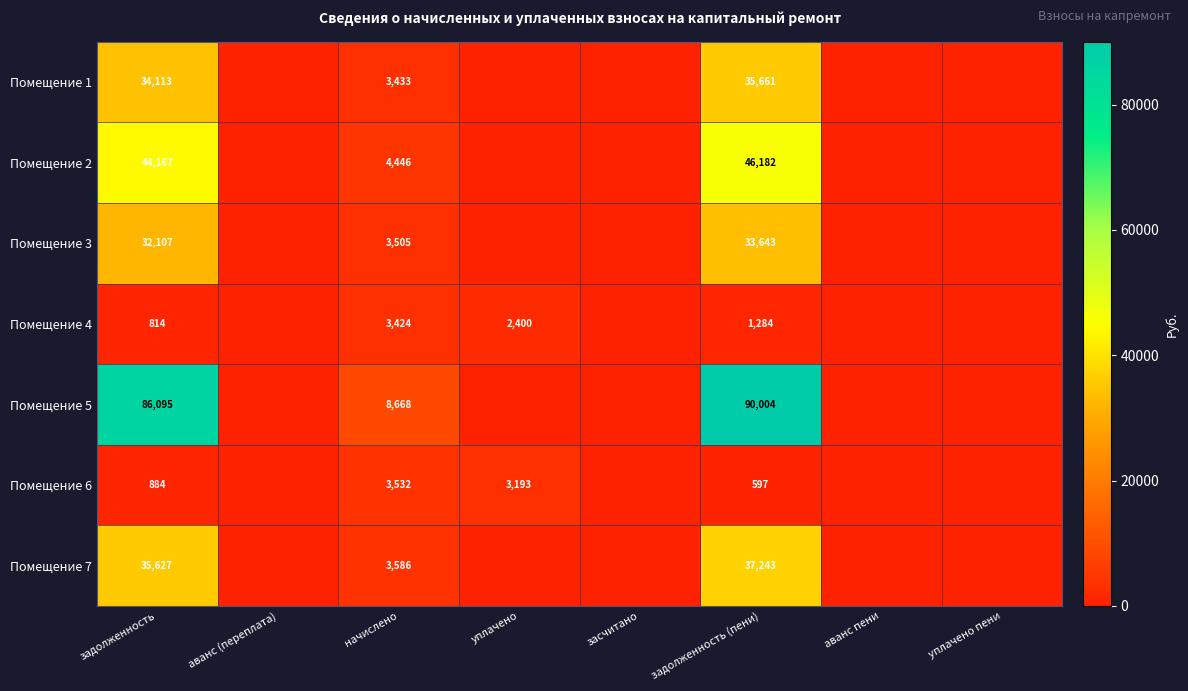

What is the total value across all series at начислено?

30594